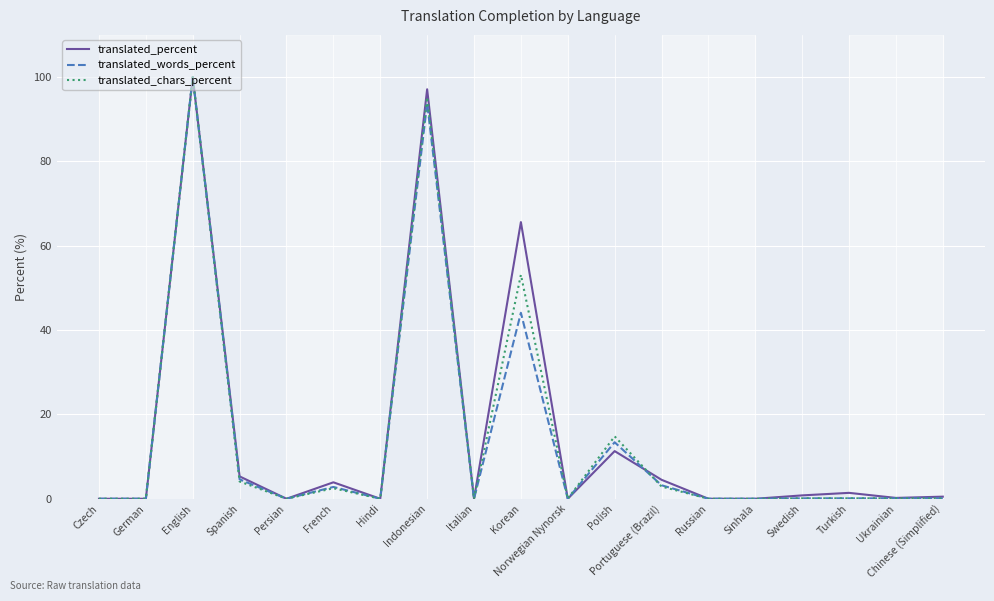

What is the difference between the maximum and second lowest values in the translated_chars_percent series?

100.0